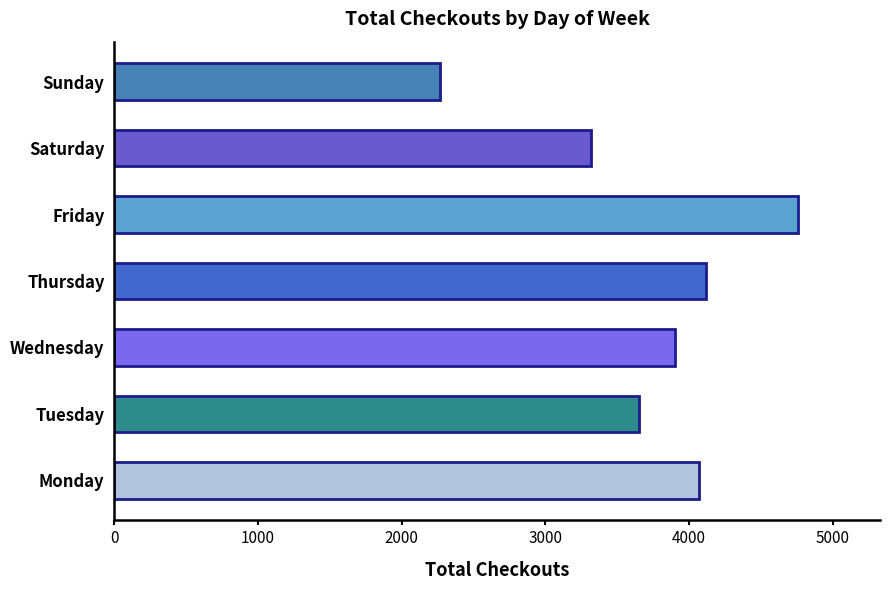

Does the chart contain any negative values?

No